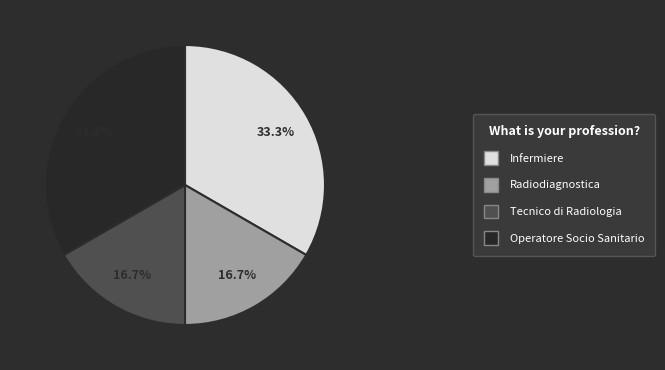

To the nearest percent, what is the average slice percentage?

25%